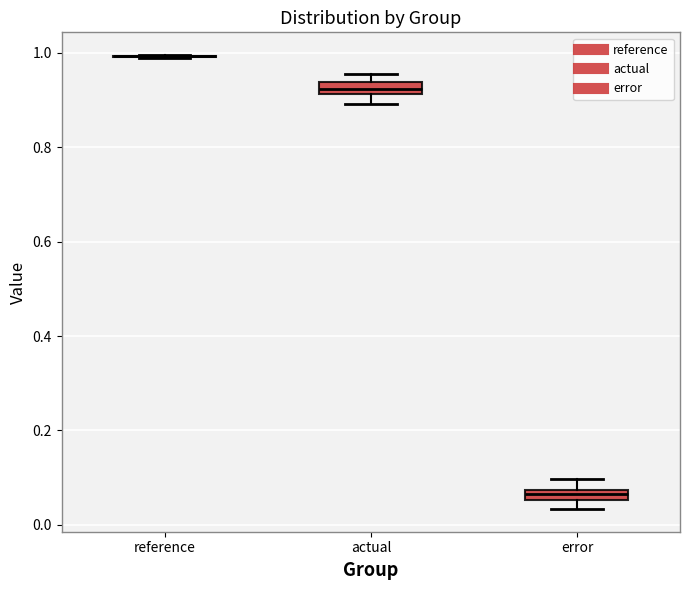

Where does the upper whisker of the box for error end on the y-axis? The values are not printed on the chart, so give them approximately, as read against the axis.

0.10